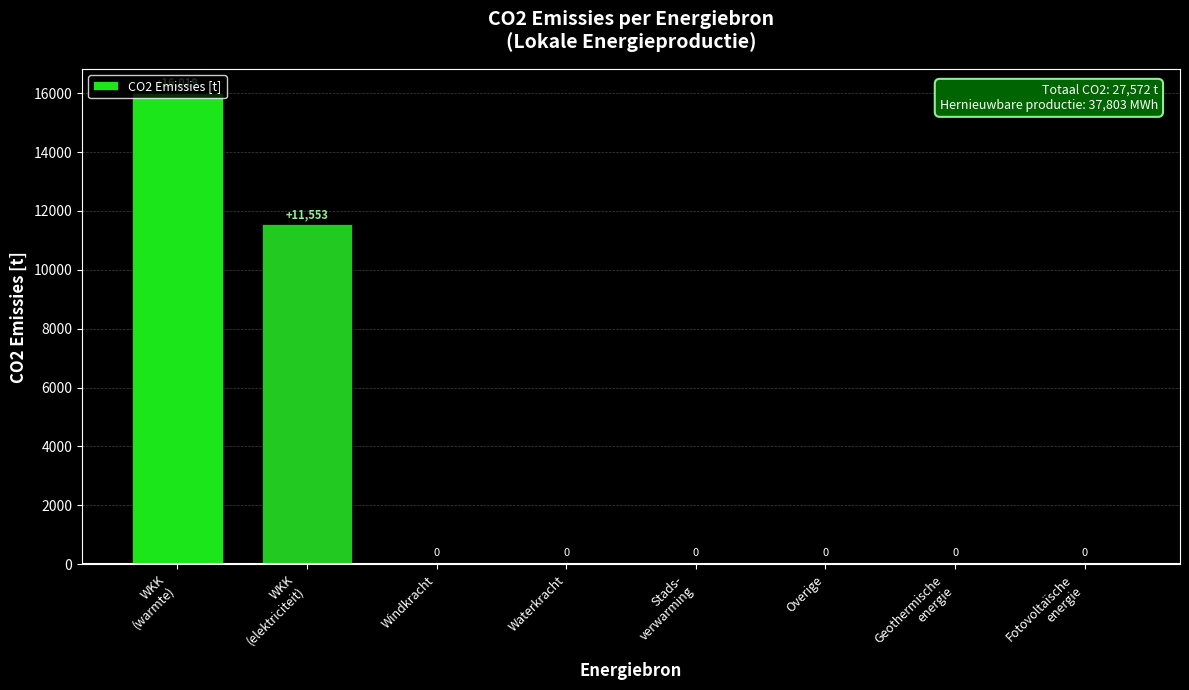

What is the maximum value shown in the chart?

16019.4